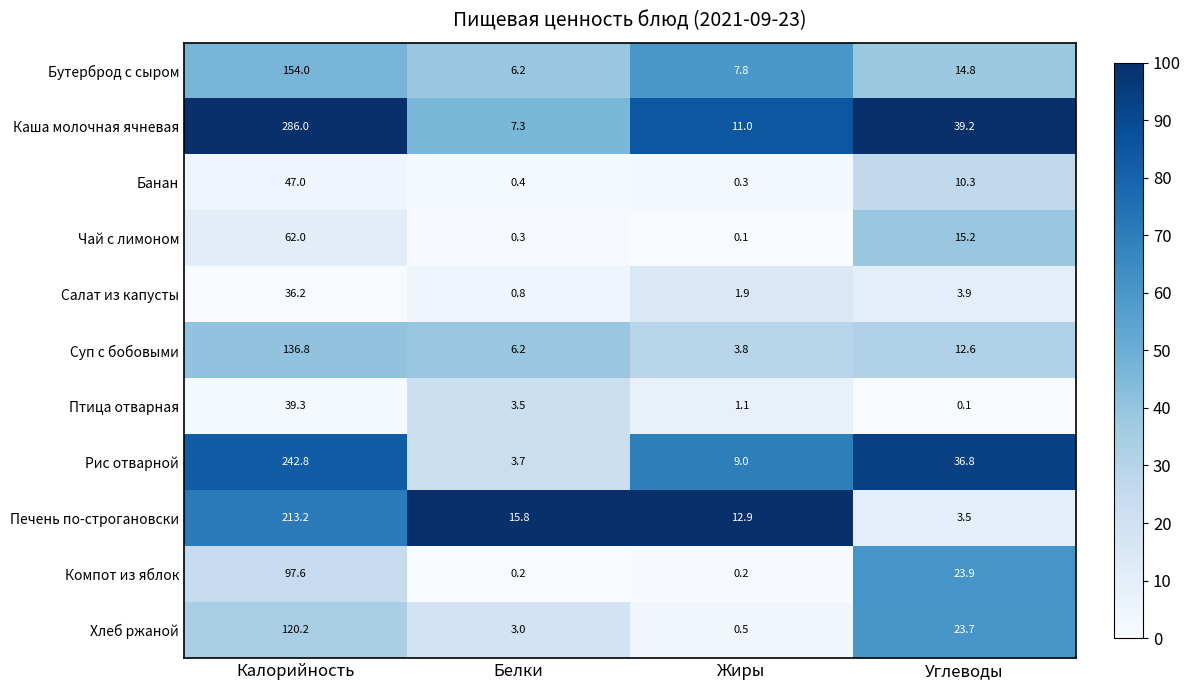

What value does the Салат из капусты series have at Калорийность?

36.2